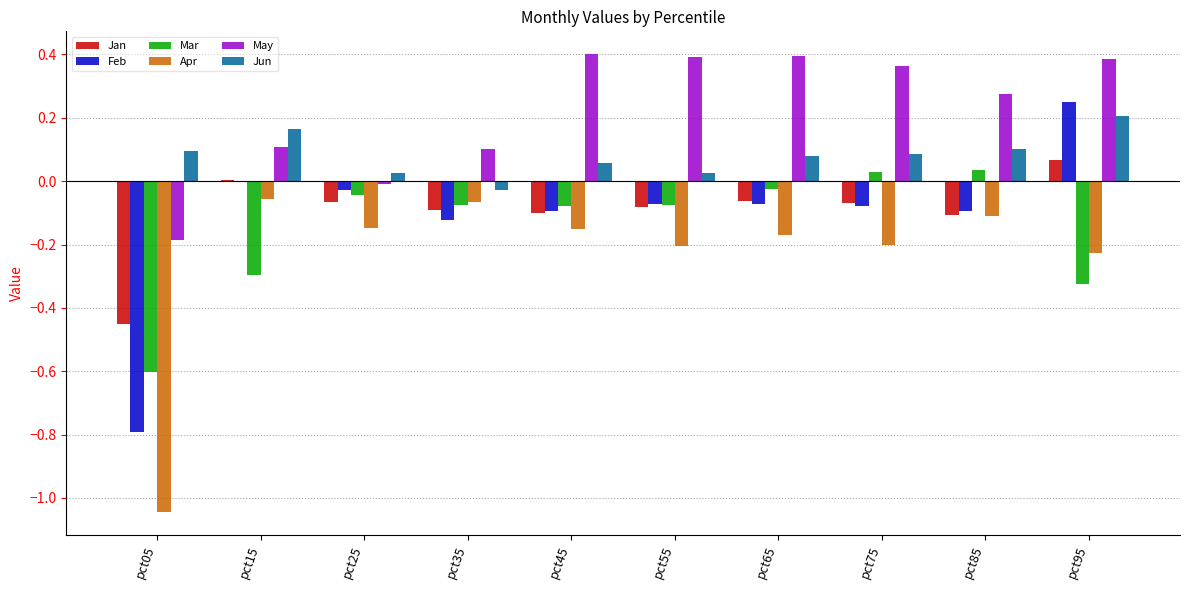

What is the sum of the Feb values at pct85 and pct05?

-0.9